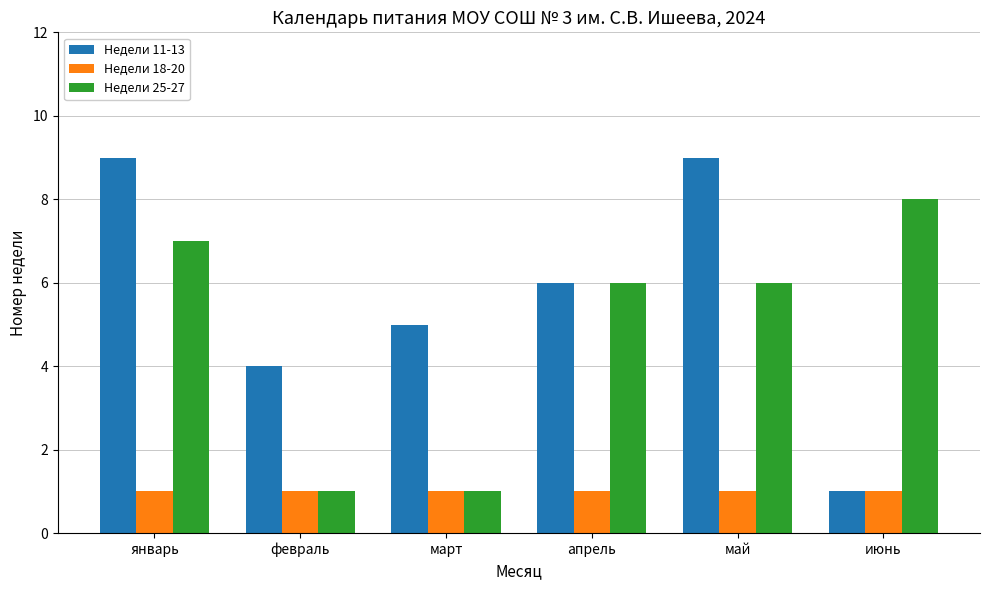

List the series in order of their peak value, lowest first.

Недели 18-20, Недели 25-27, Недели 11-13